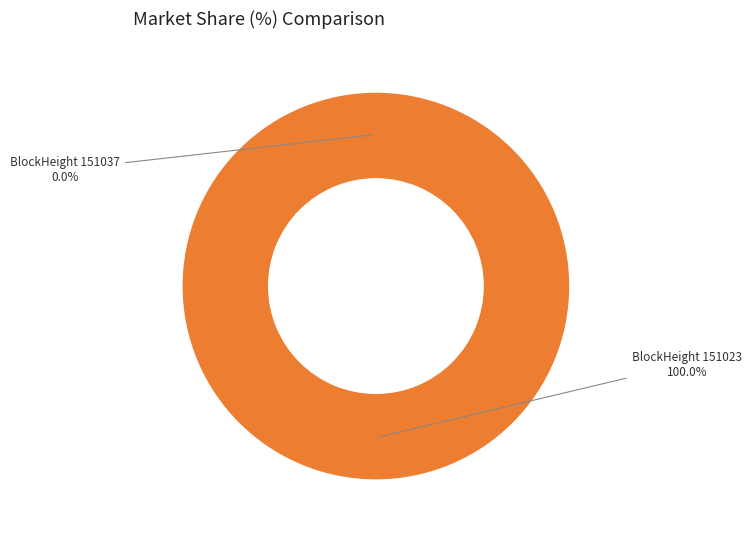

Is the sum of 151023 and 151037 greater than half?

Yes